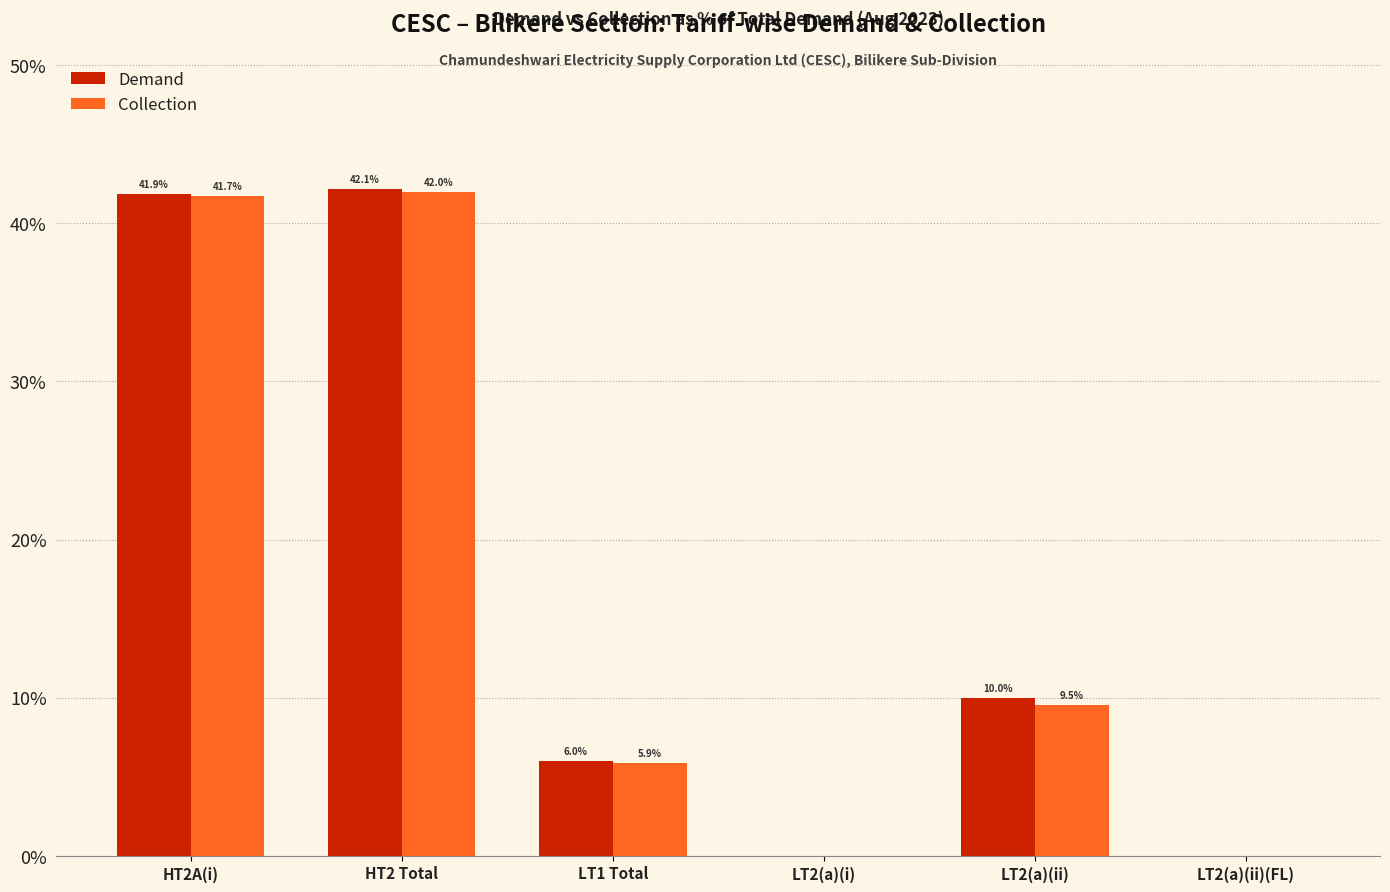

What is the sum of all Collection values?

99.1